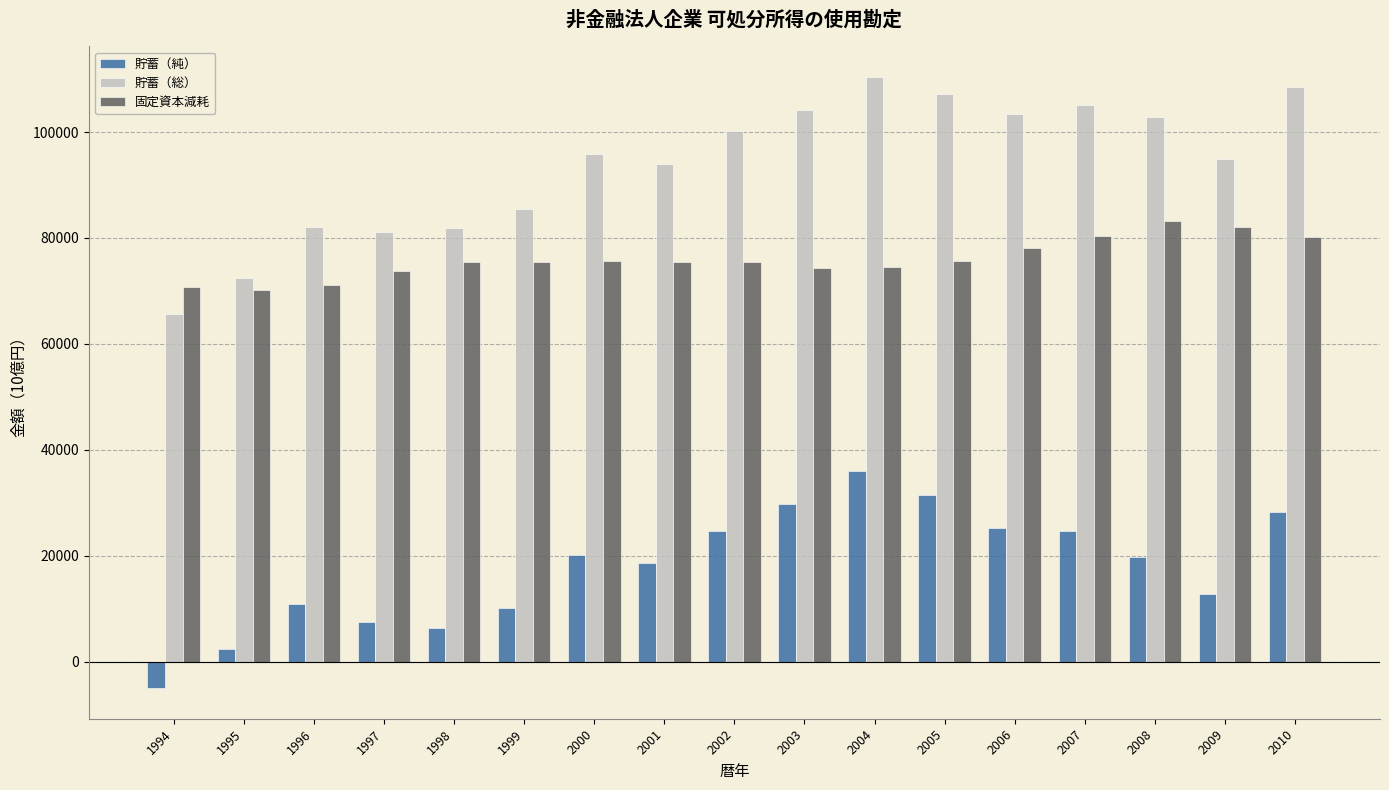

Which series changed the most between 2004 and 2009?

貯蓄（純）